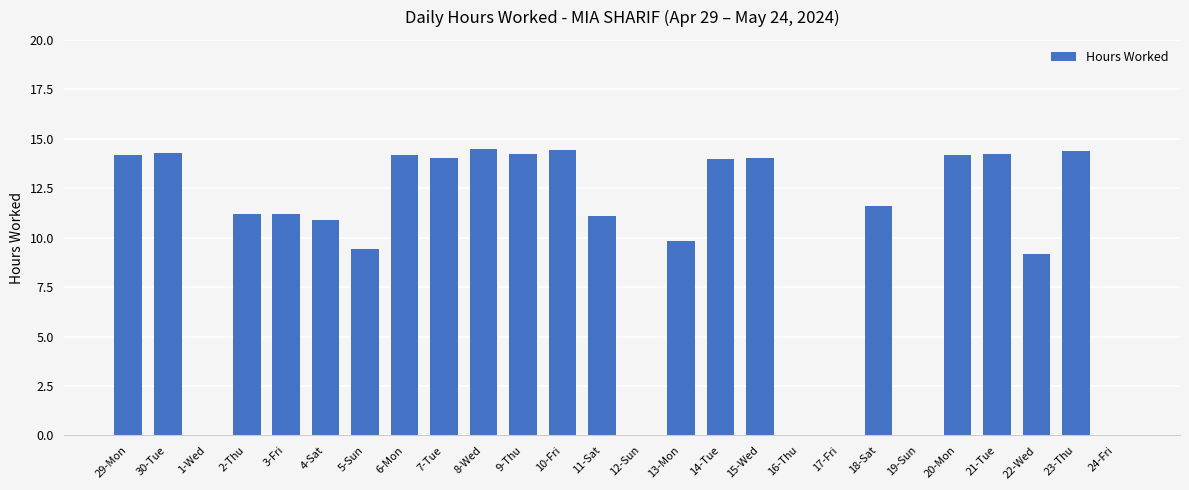

What is the sum of the values at 10-Fri and 23-Thu?

28.8